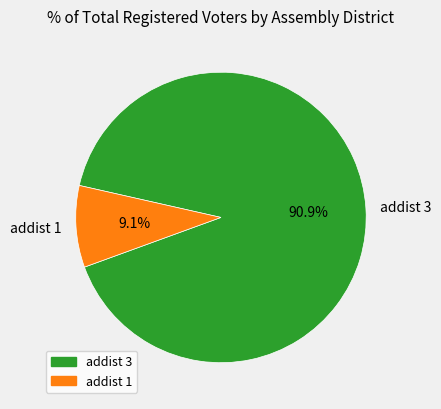

Which category has the smallest portion of the pie?

addist 1